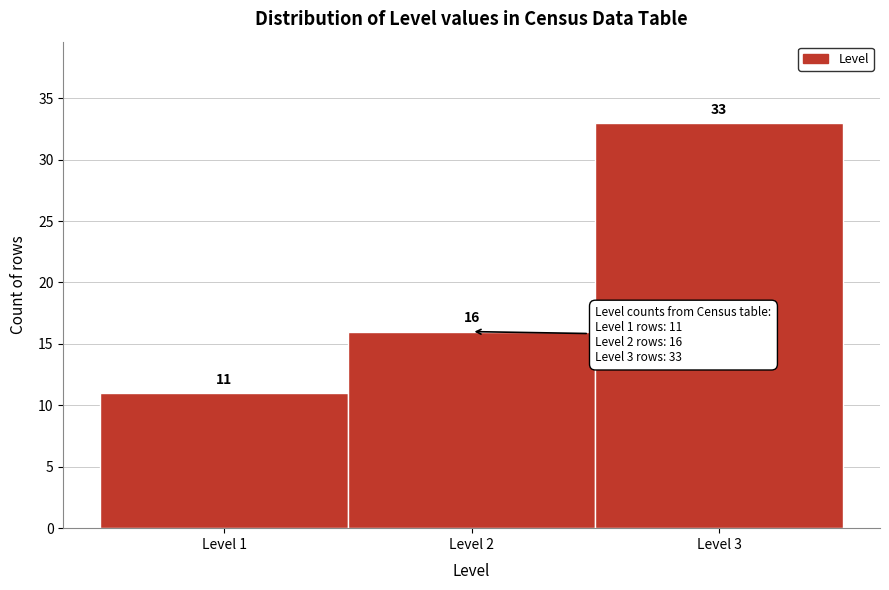

Over which range of the x-axis is the bar tallest?

2.5 to 3.5